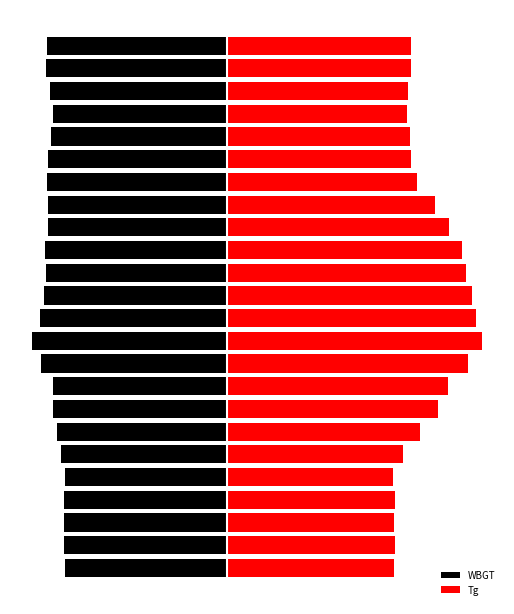

At which category is the sum across all series the highest?

12